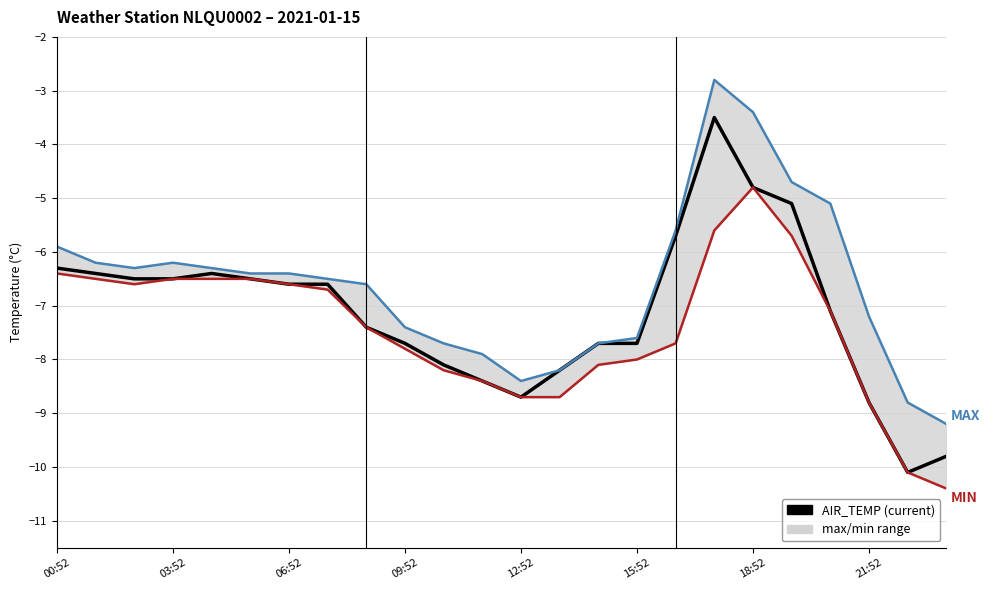

What is the approximate value of AIR_TEMP_MIN at 11?

-8.4